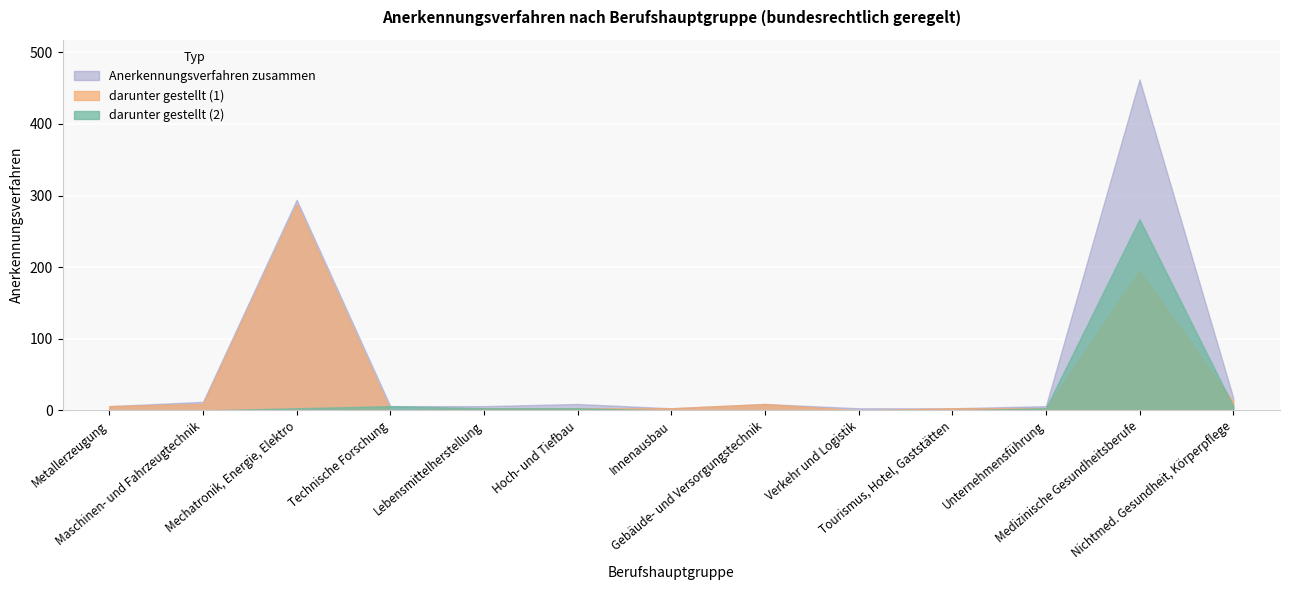

How many categories are shown in the chart?

13